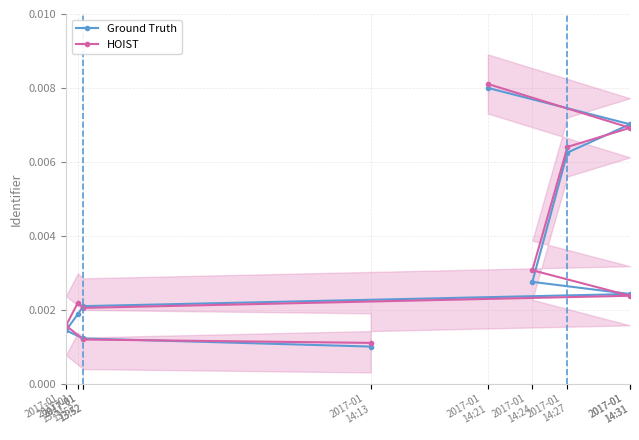

In HOIST, how many points are higher than both neighbors (excluding endpoints)?

1